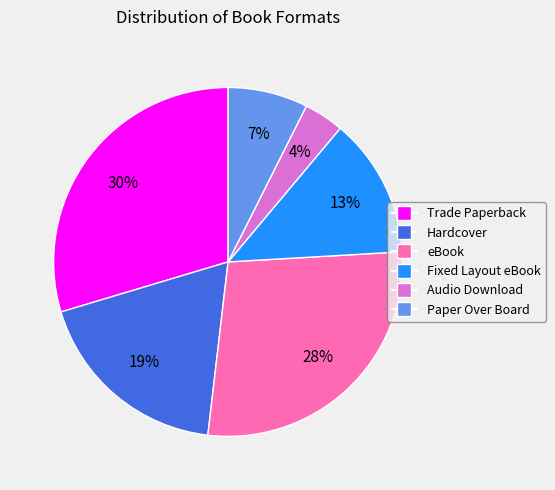

To the nearest percent, what is the difference between the largest and smallest slice percentages?

26%